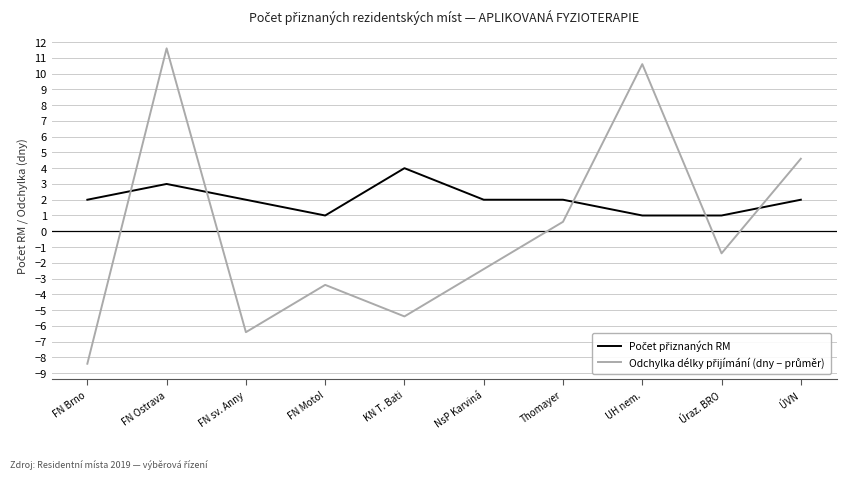

At which category is the sum across all series the highest?

FN Ostrava